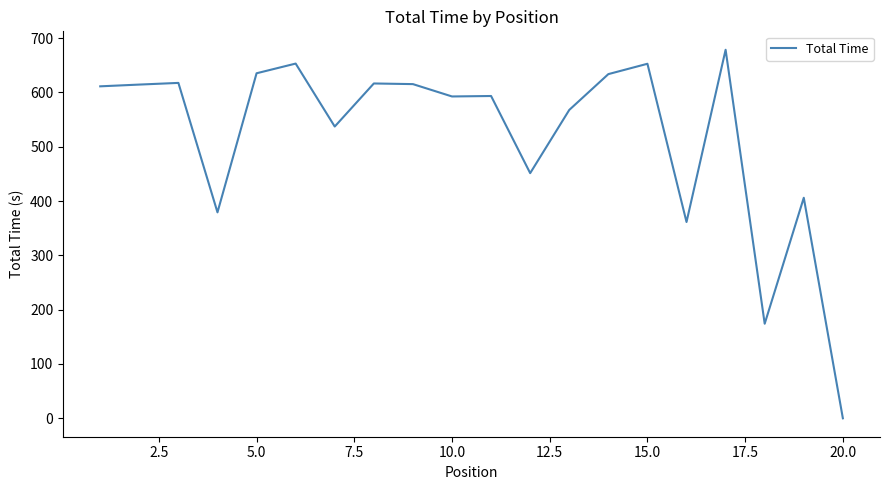

What is the maximum value shown in the chart?

678.6